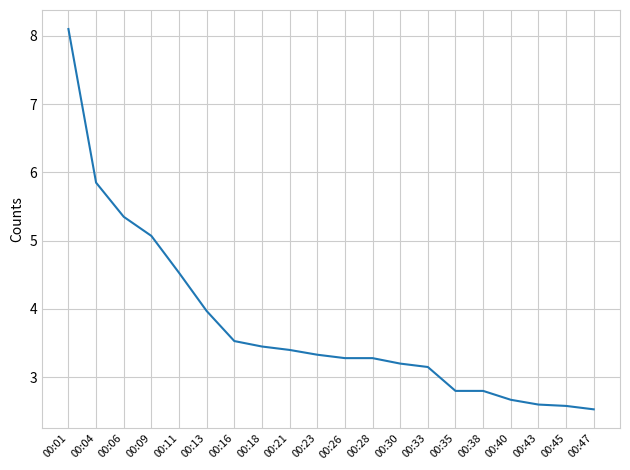

What is the change in value from 00:06 to 00:18?

-1.9